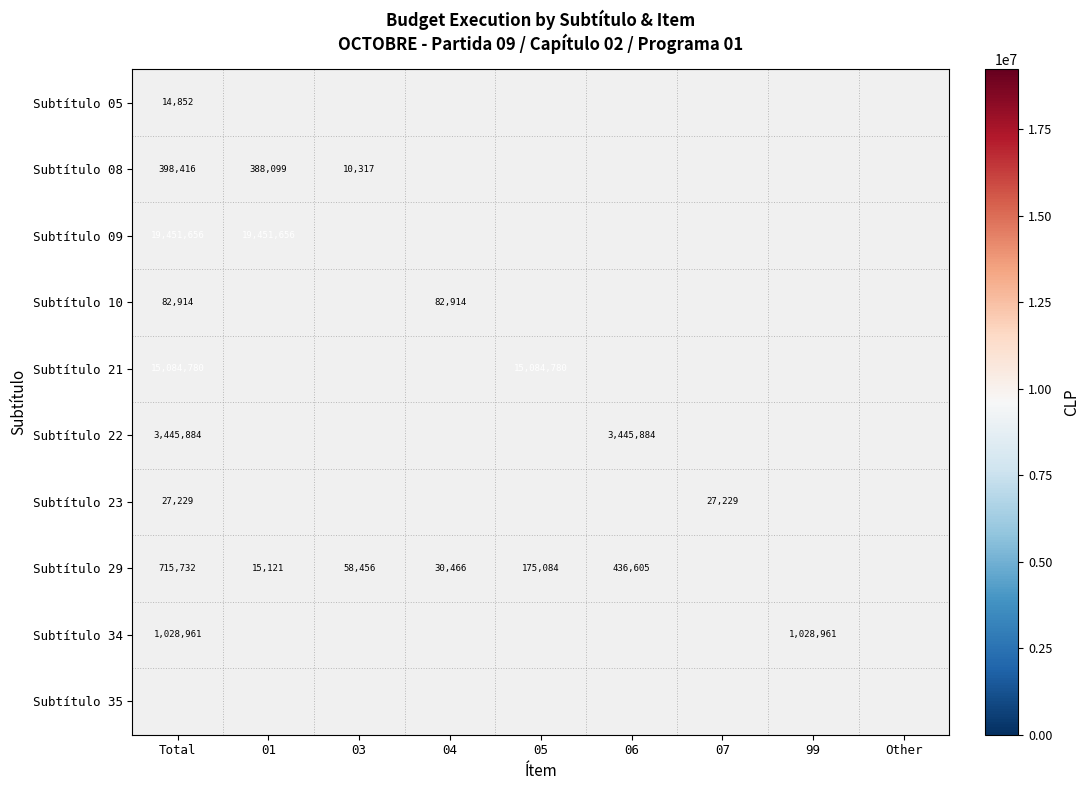

True or false: Subtítulo 29 has a value of 58456 at 03.

True